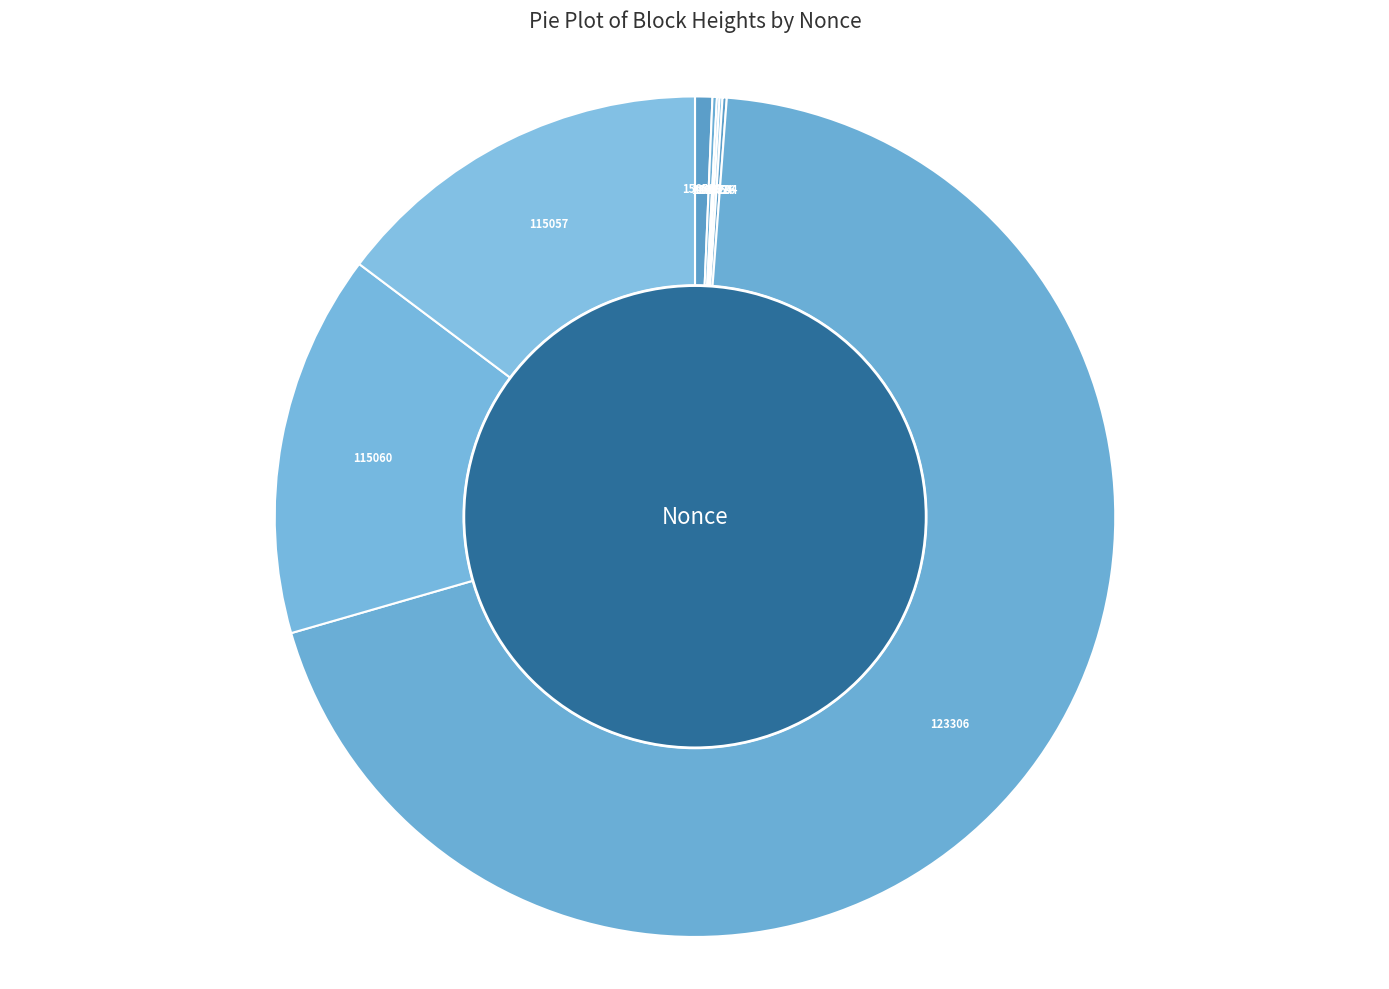

Rank the categories by value from lowest to highest.

142954, 140726, 128204, 146818, 156593, 115057, 115060, 123306